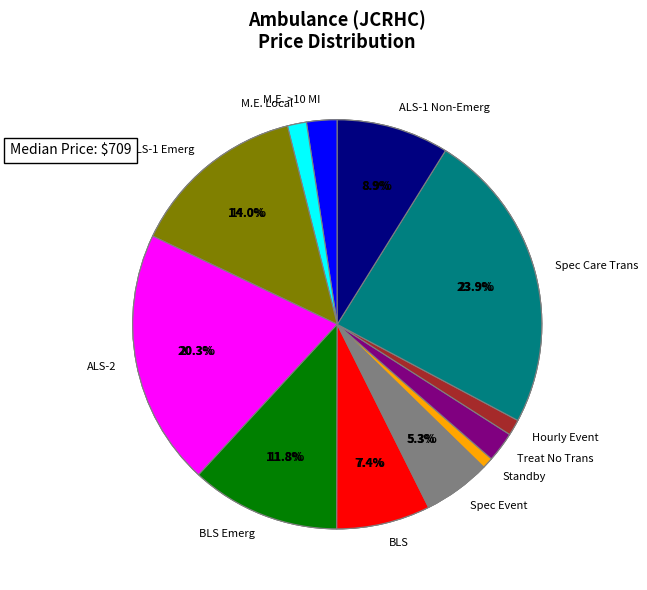

Approximately how many times larger is the value at SPECIAL HOURLY EVENT CVG. compared to ALS-2?

0.1